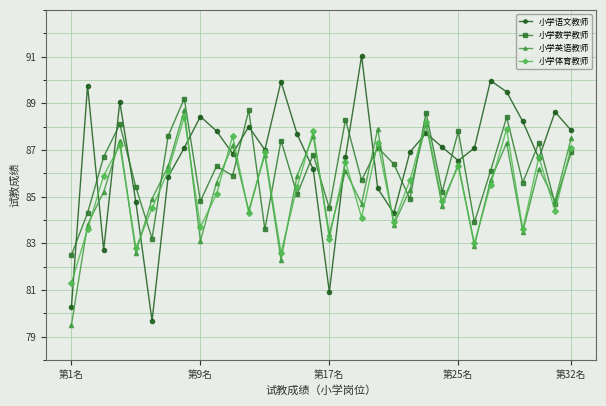

How many interior local valleys does the 小学英语教师 series have?

11